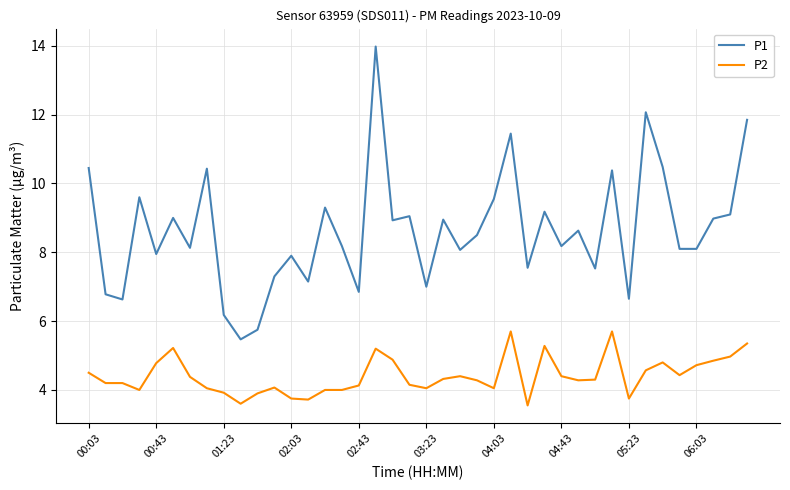

What is the greatest value displayed?

14.0